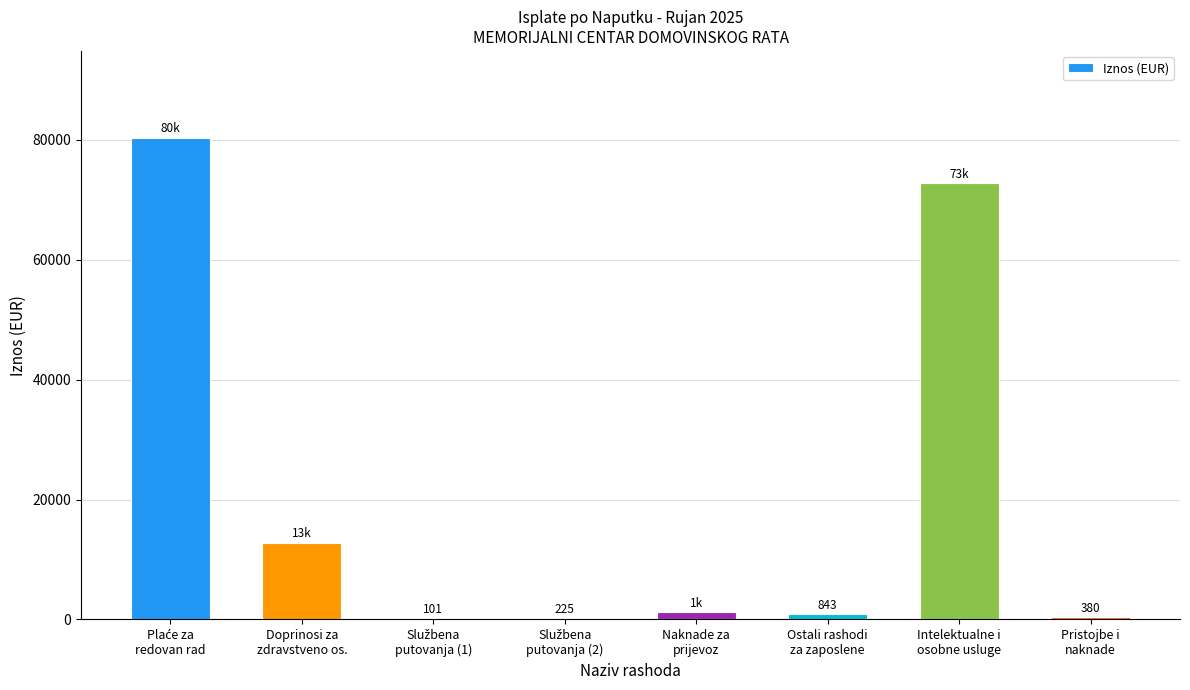

What is the greatest value displayed?

80389.9